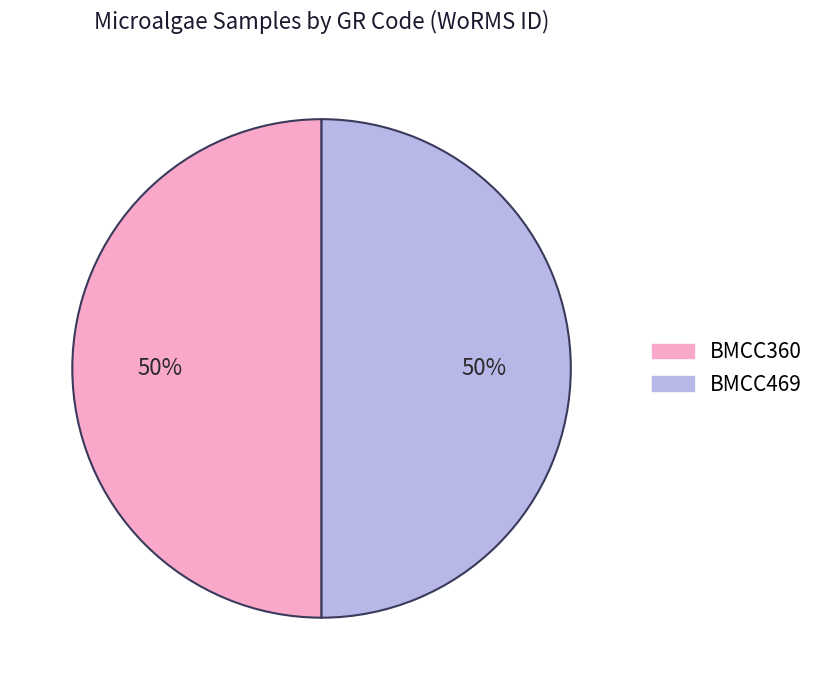

Do BMCC360 and BMCC469 together represent more than half of the pie?

Yes